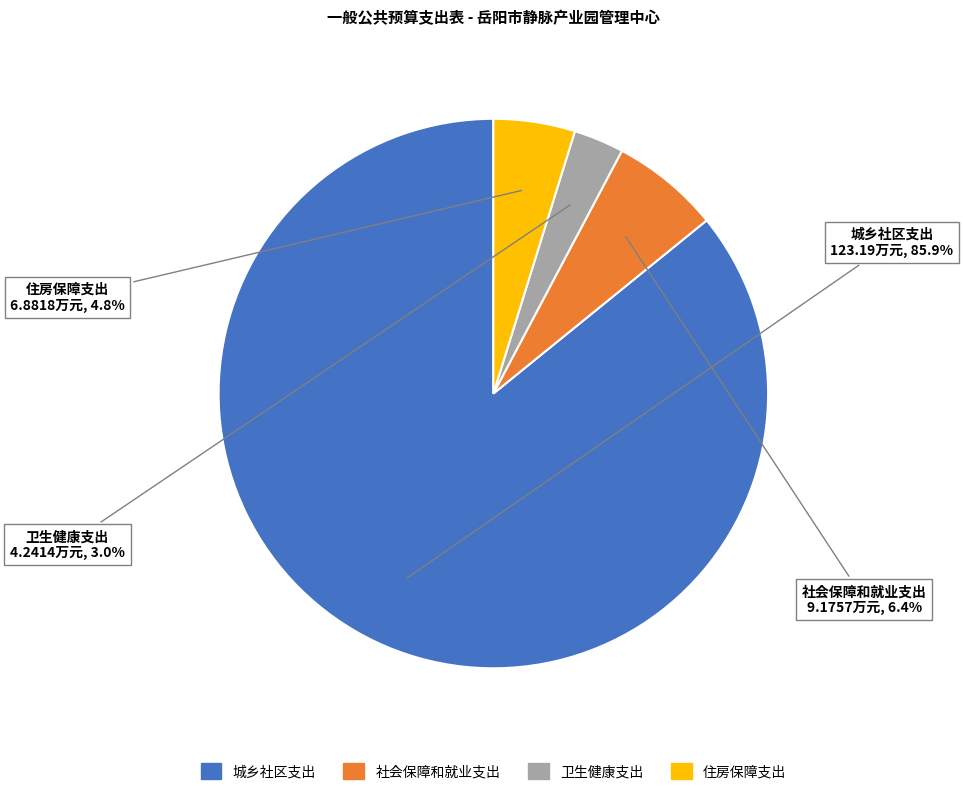

What is the majority slice?

城乡社区支出